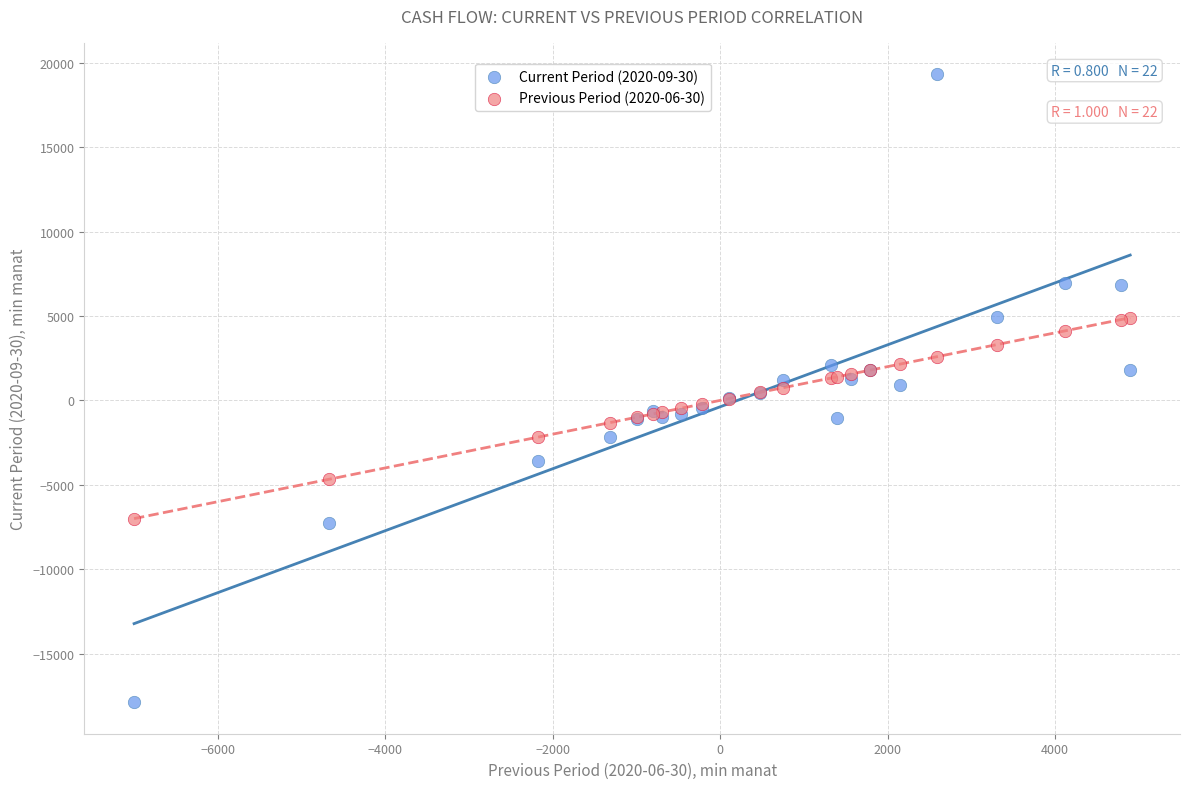

Which series contains the lowest Y value?

Current Period (2020-09-30)